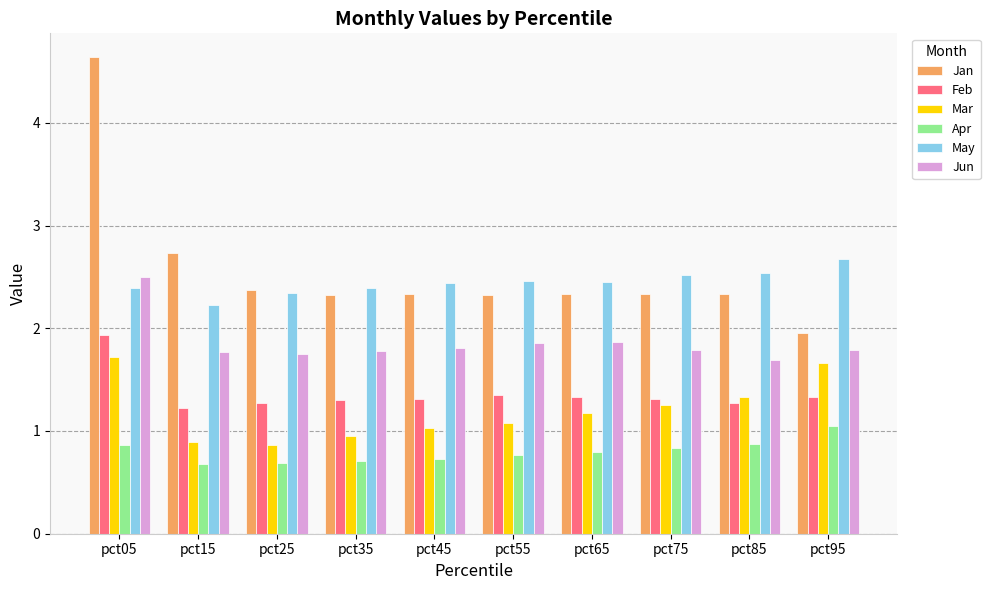

Which series changed the most between pct05 and pct15?

Jan